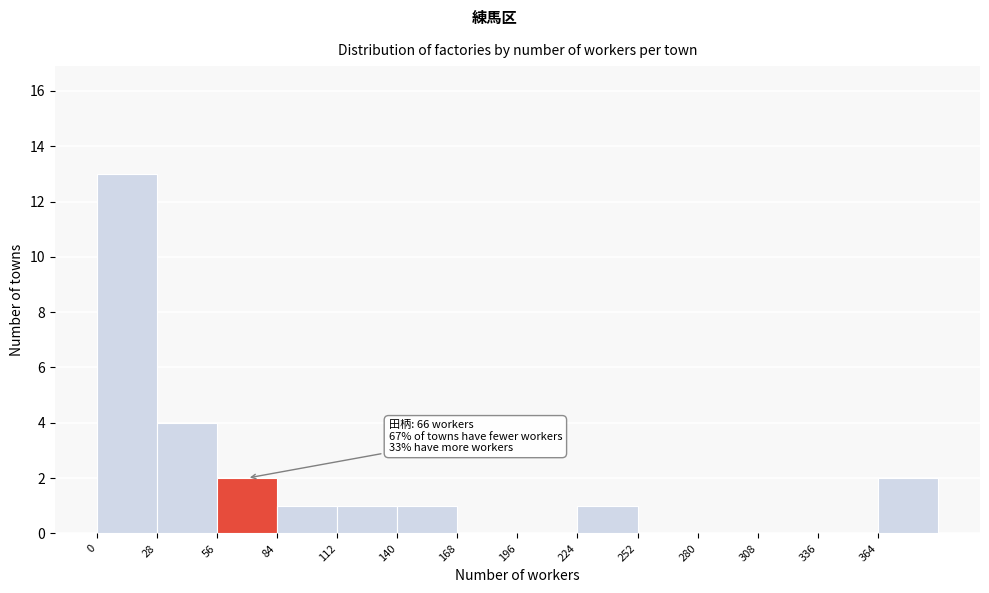

Over which range of the x-axis is the bar tallest?

0 to 28